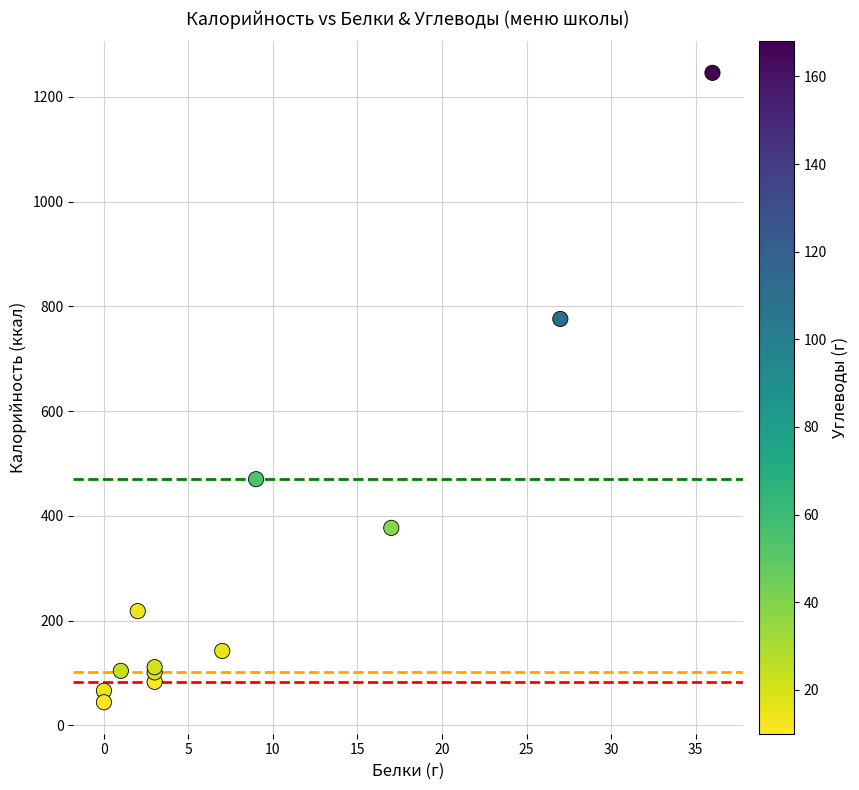

What Y value in the scatter plot is closest to 645?

776